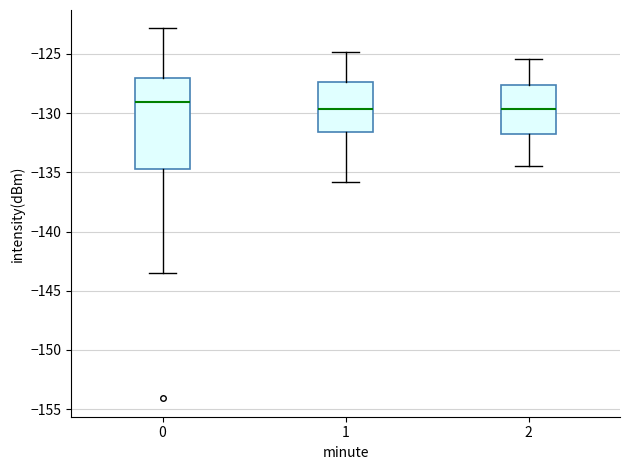

Which box is the tallest, from its lower edge to its upper edge?

0